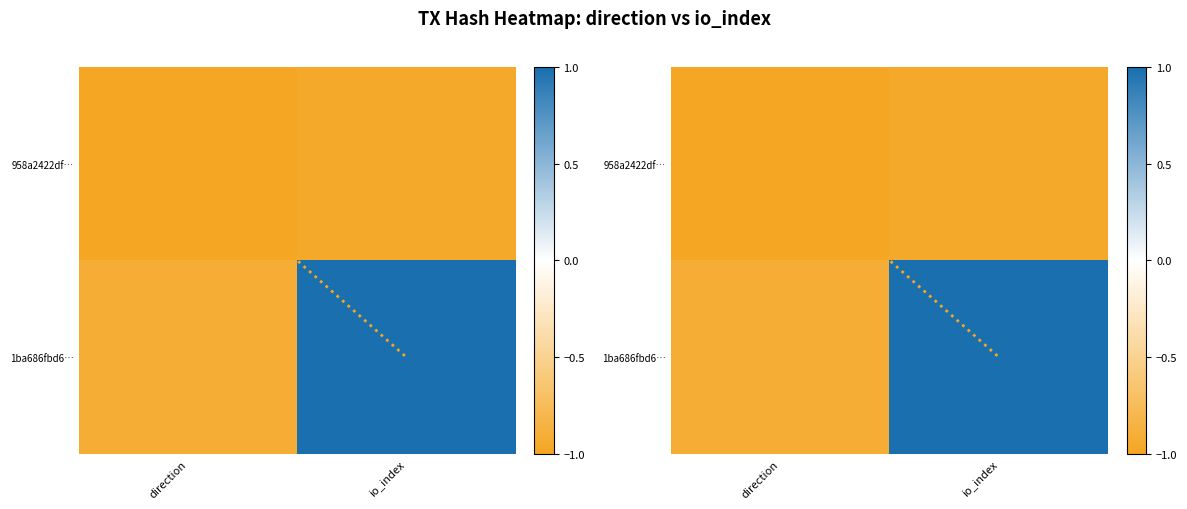

What is the sum of the 1ba686fbd6… values at direction and io_index?

0.1